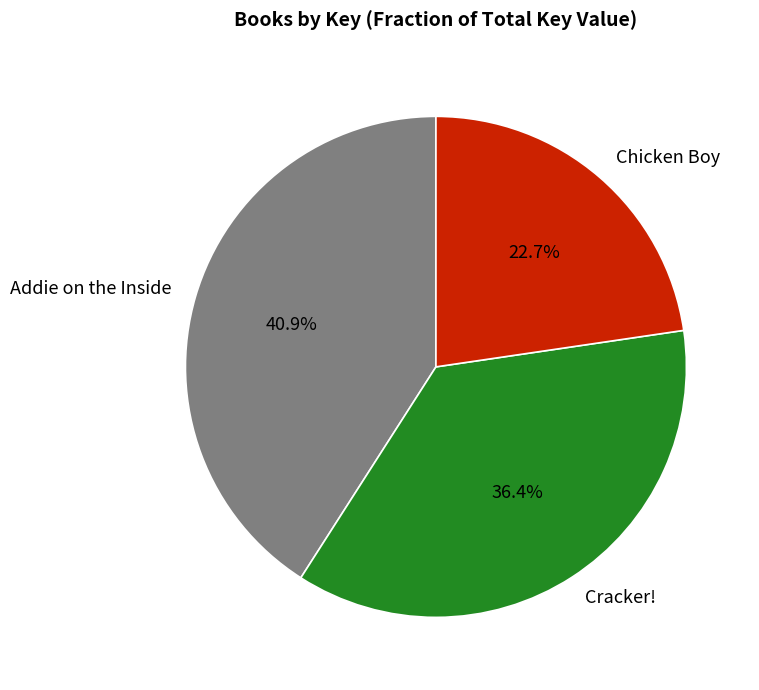

How many slices are in this pie chart?

3